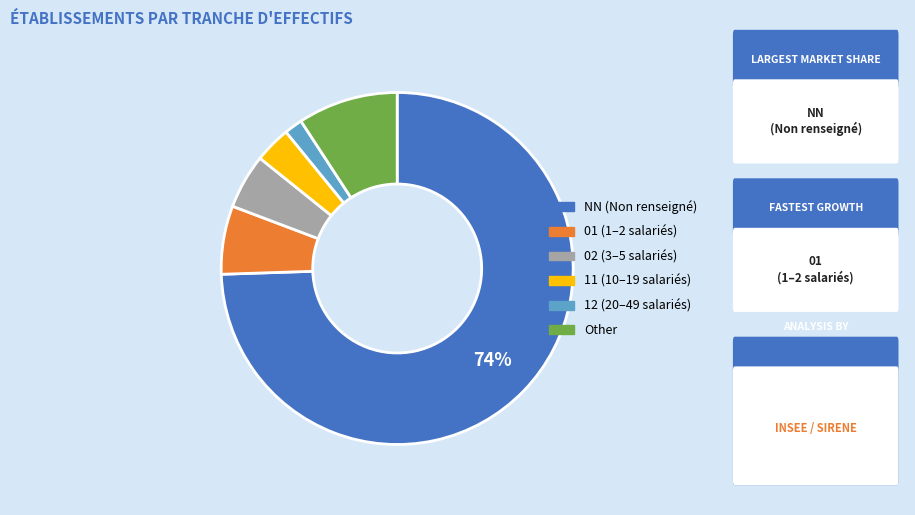

Does 02 account for over 50% of the chart?

No